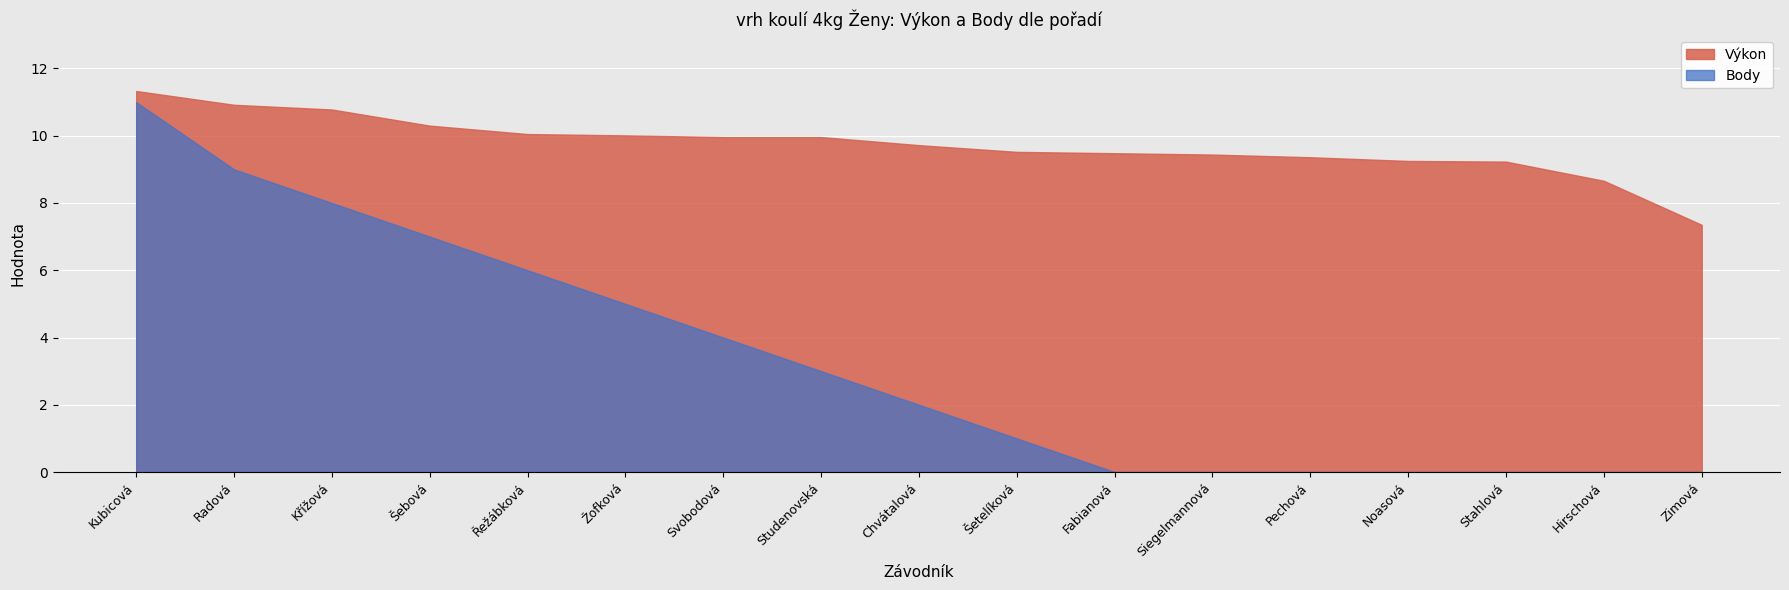

How many data points in Výkon are less than 9?

2